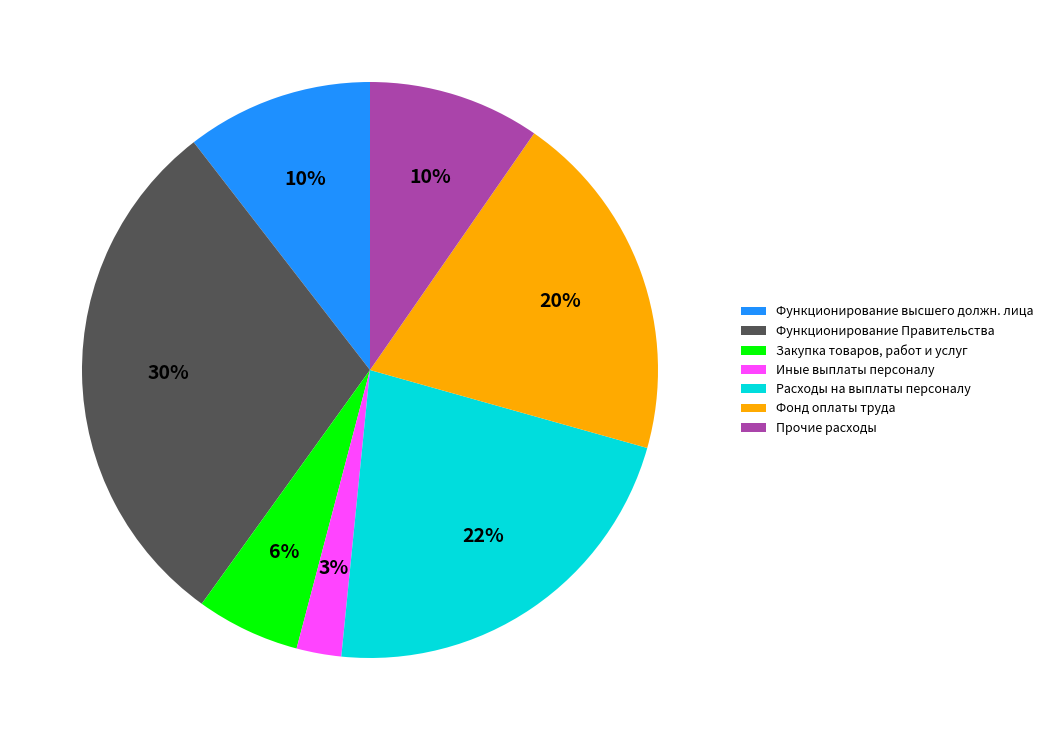

To the nearest percent, what percentage of the pie is Расходы на выплаты персоналу?

22%